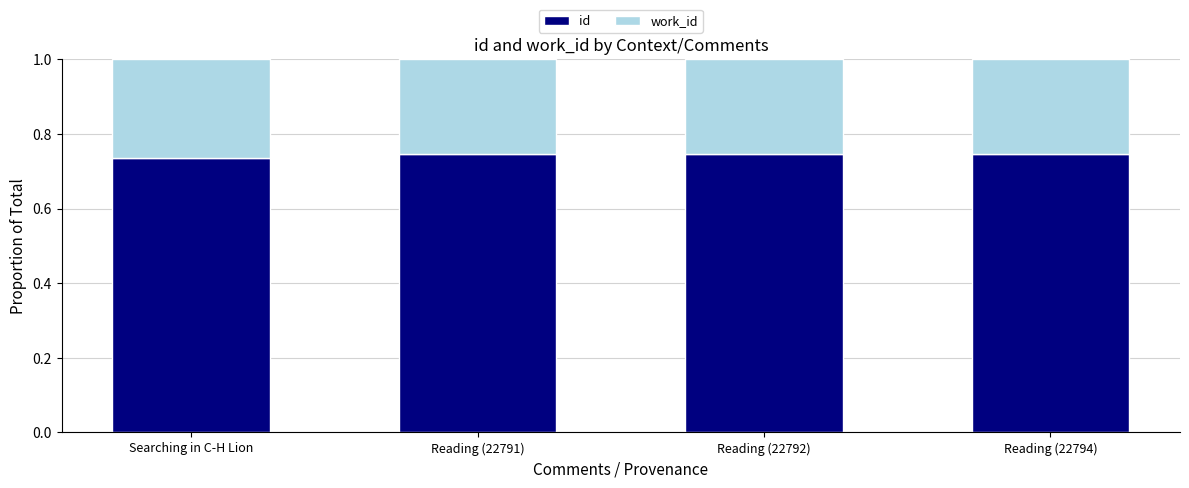

What is the sum of all id values?

3.0